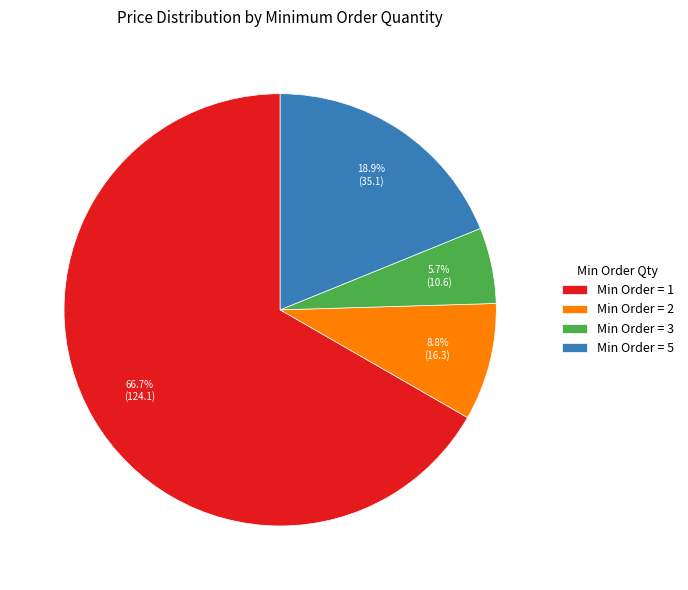

Which has a higher value, Min Order = 1 or Min Order = 3?

Min Order = 1